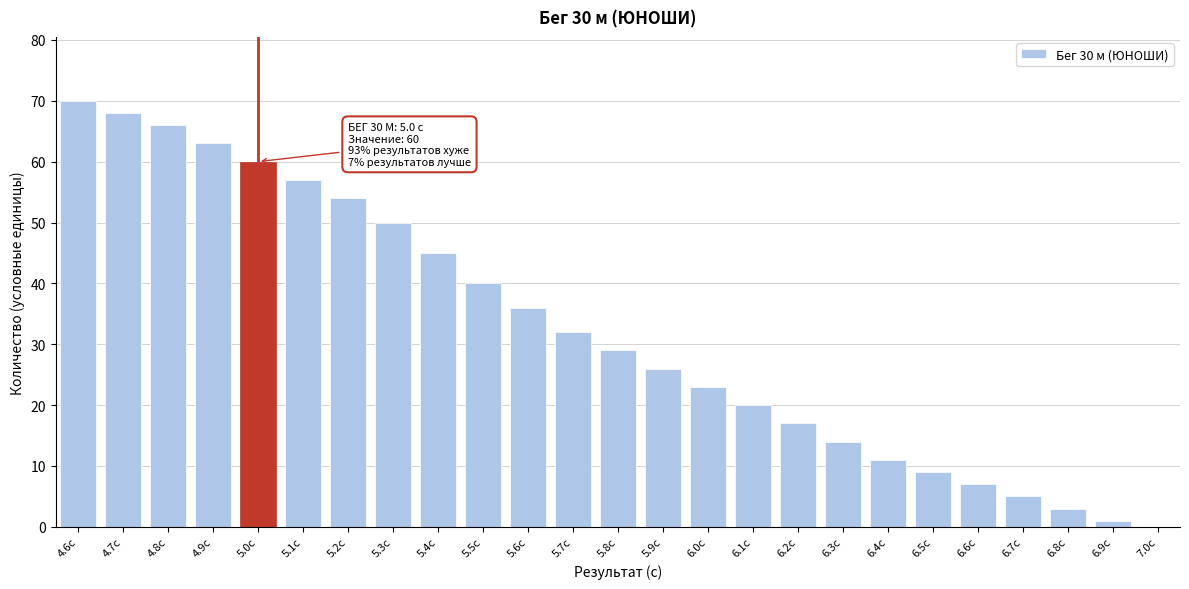

Reading right to left, what are all the values shown in this chart?

7.0с=0	6.9с=1	6.8с=3	6.7с=5	6.6с=7	6.5с=9	6.4с=11	6.3с=14	6.2с=17	6.1с=20	6.0с=23	5.9с=26	5.8с=29	5.7с=32	5.6с=36	5.5с=40	5.4с=45	5.3с=50	5.2с=54	5.1с=57	5.0с=60	4.9с=63	4.8с=66	4.7с=68	4.6с=70